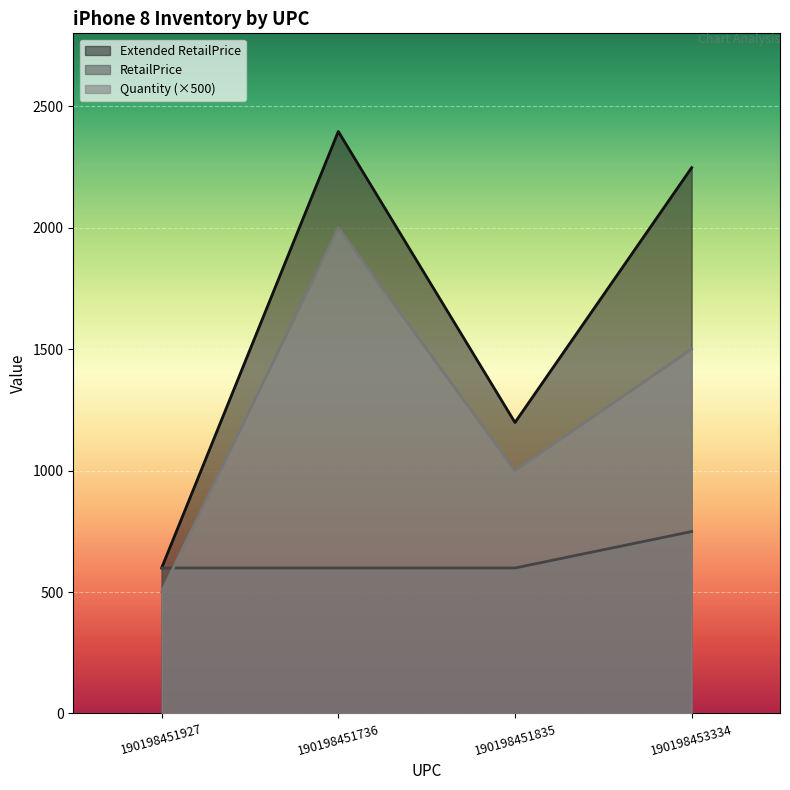

At which category does Extended RetailPrice reach its first local valley?

190198451835